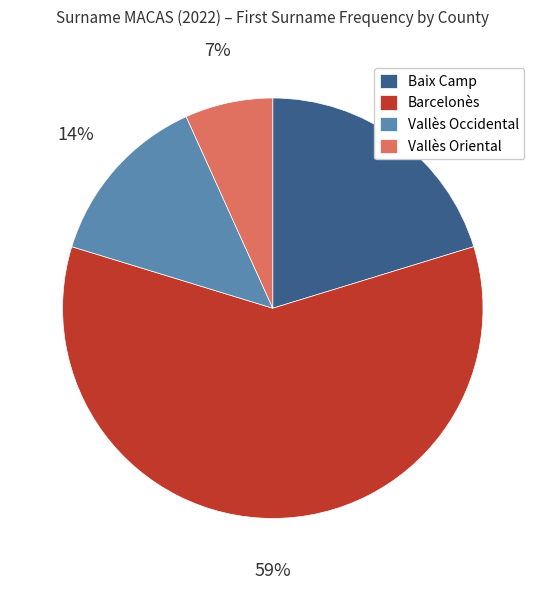

Does Barcelonès account for over 50% of the chart?

Yes